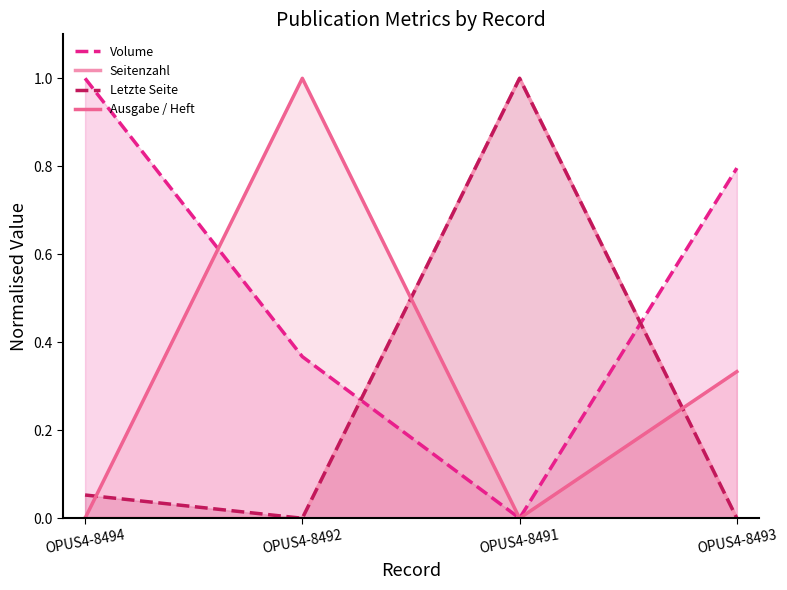

Which series ends up on top after the final intersection of Seitenzahl and Ausgabe / Heft?

Ausgabe / Heft